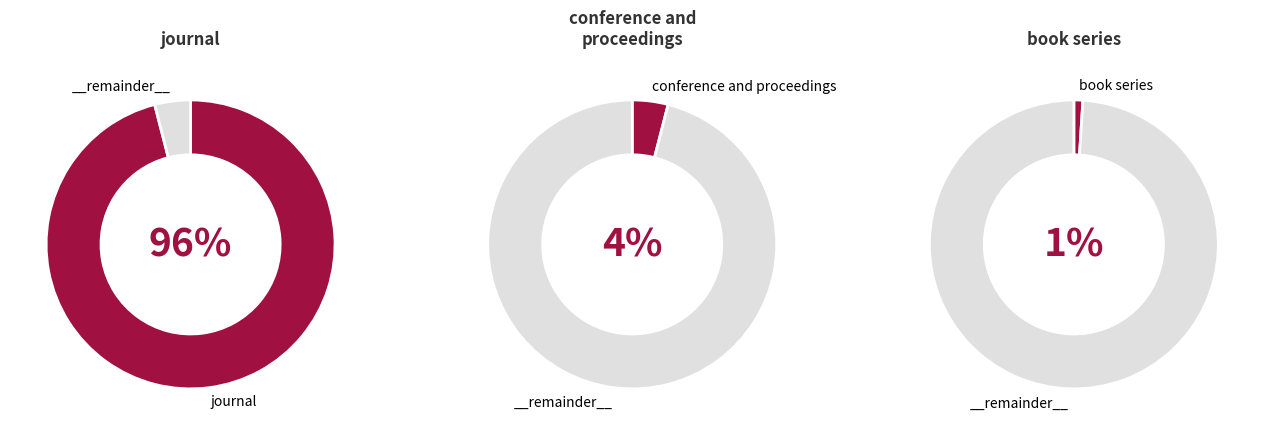

Combined, what portion of the pie is journal and conference and proceedings?

100.0%